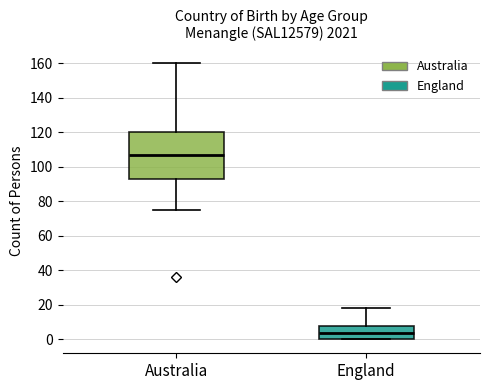

Reading left to right, transcribe this box plot: for each box, give where its median line is, the range the box spans, and where its two whiskers end, as read against the y-axis. The values are not printed on the chart, so give them approximately, as read against the axis.

Australia: median 108, box 94 to 120, whiskers 76 to 160
England: median 4, box 0 to 8, whiskers 0 to 18